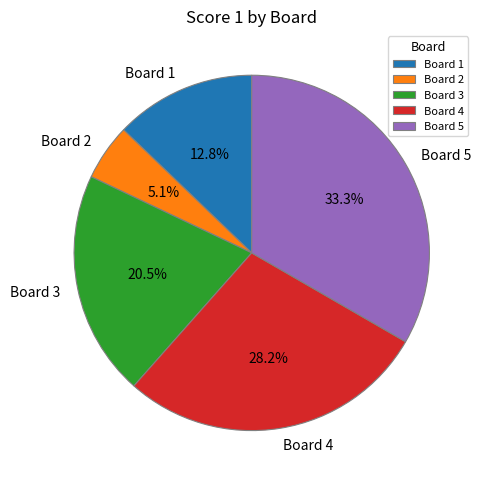

Which category has the smallest portion of the pie?

Board 2